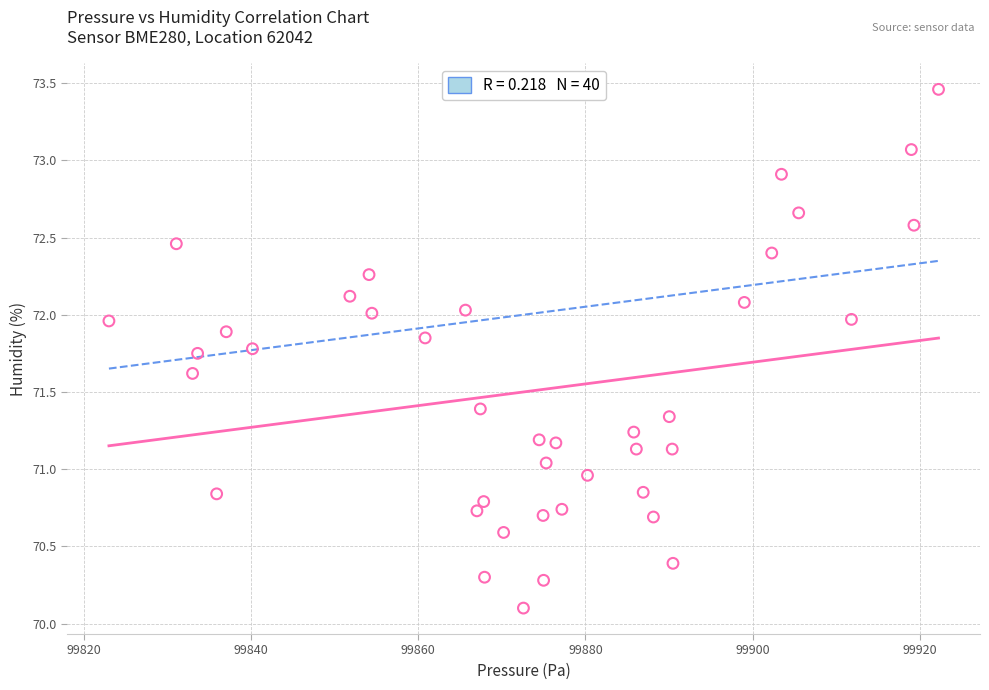

What is the range of Y values (max minus min)?

3.4